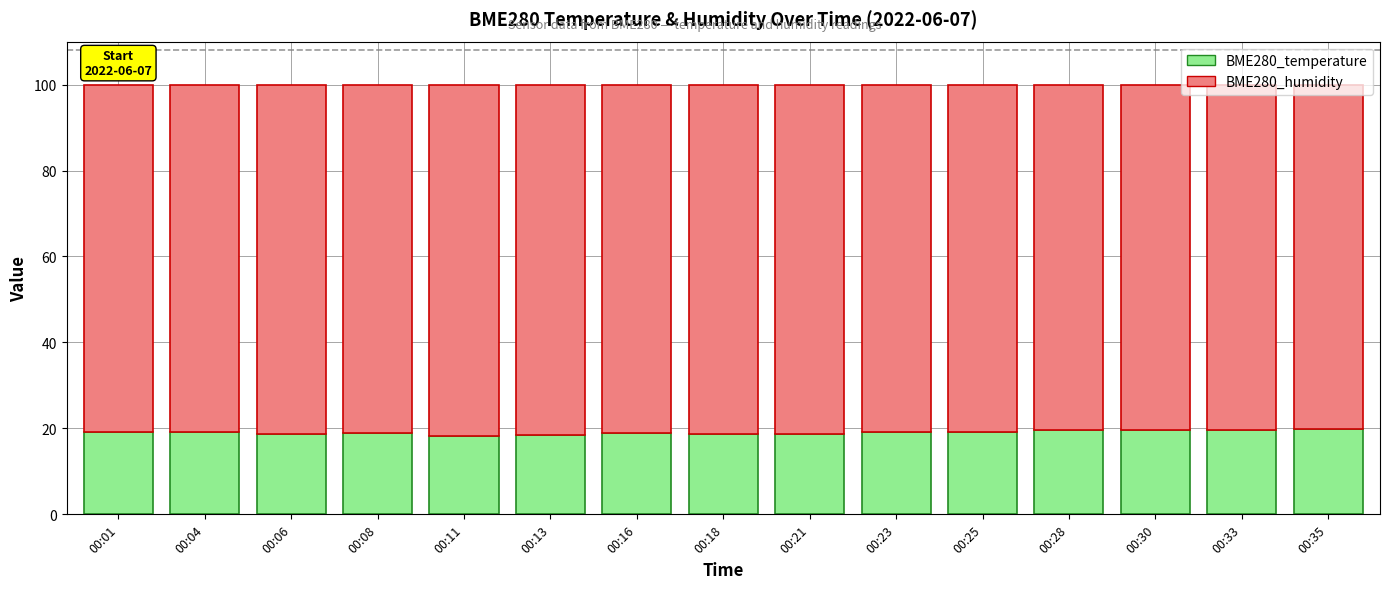

What is the lowest value of the BME280_temperature series?

18.2